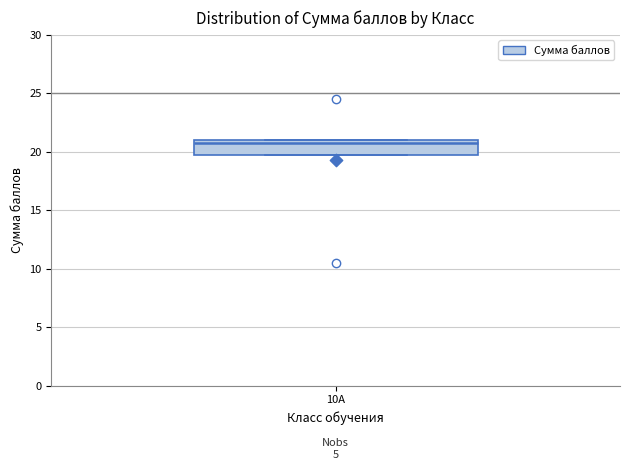

Read this box plot against the y-axis: the position of the median line, the range covered by the box, and the ends of both whiskers. The values are not printed on the chart, so give them approximately, as read against the axis.

median 21 (just below the box's upper edge), box 20 to 21, whiskers 20 to 21